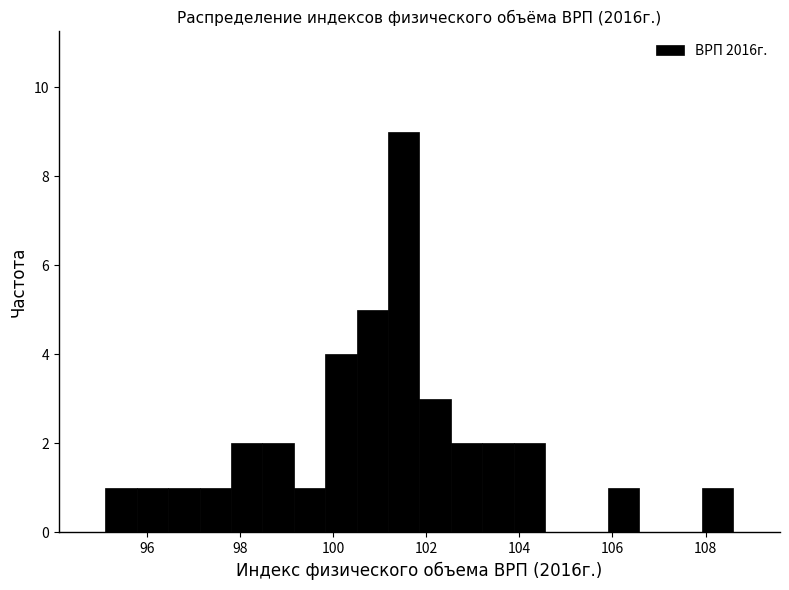

Around what value on the x-axis is the tallest bar? Give the approximate position of its centre, as read against the axis.

101.6